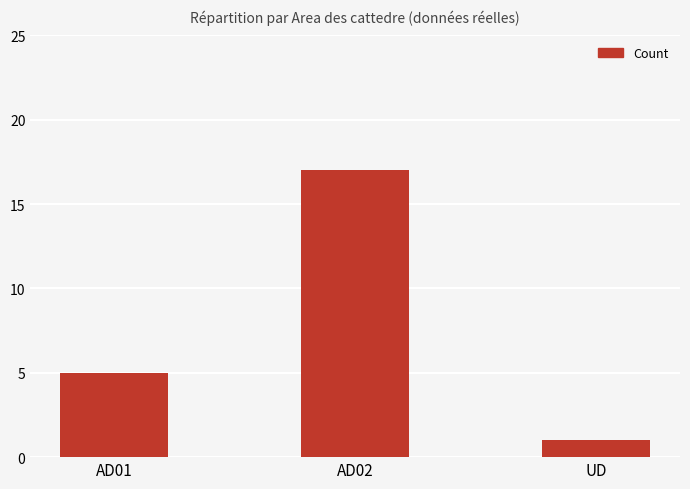

Does the chart contain stacked bars?

No